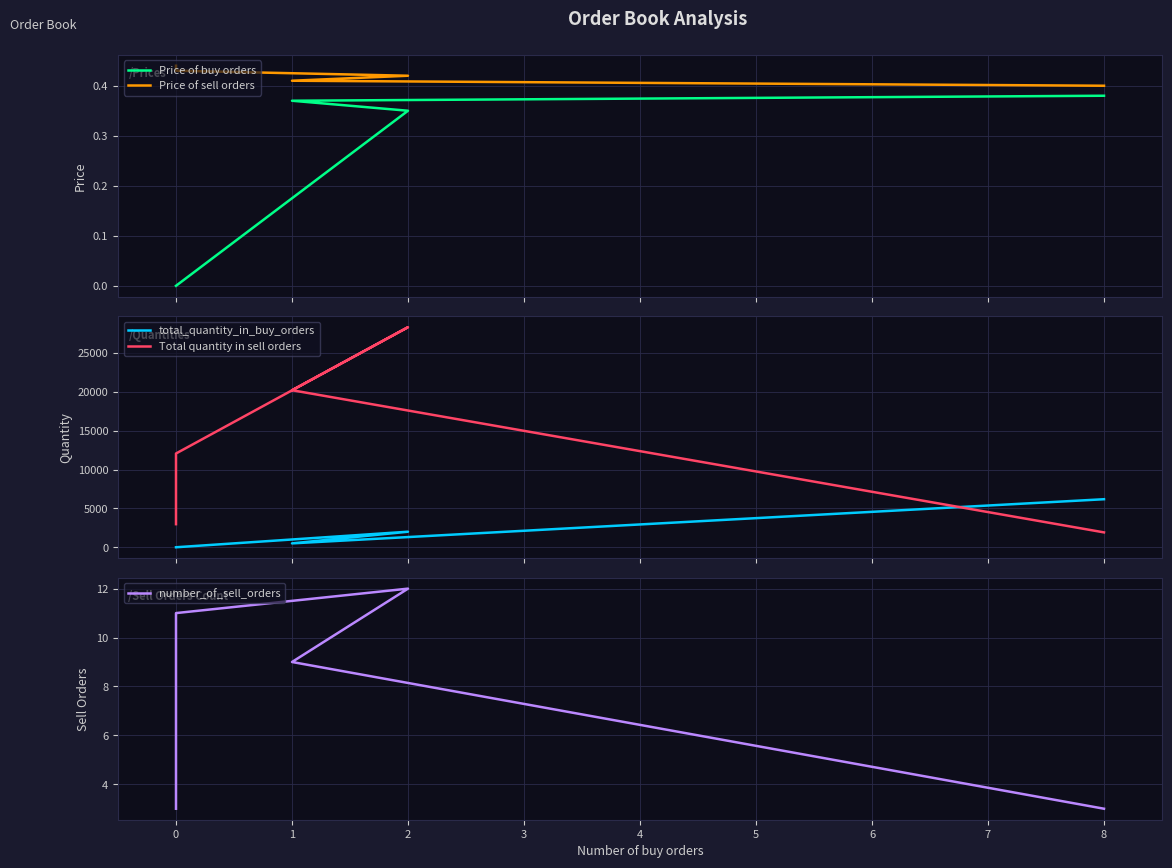

Count the number of data series in this chart.

5